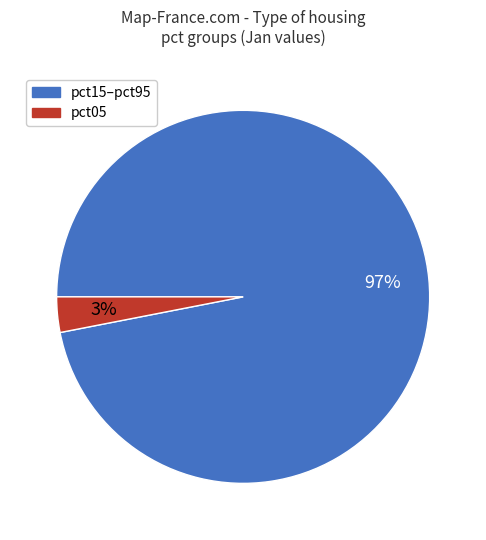

Is there a majority slice in this chart?

Yes